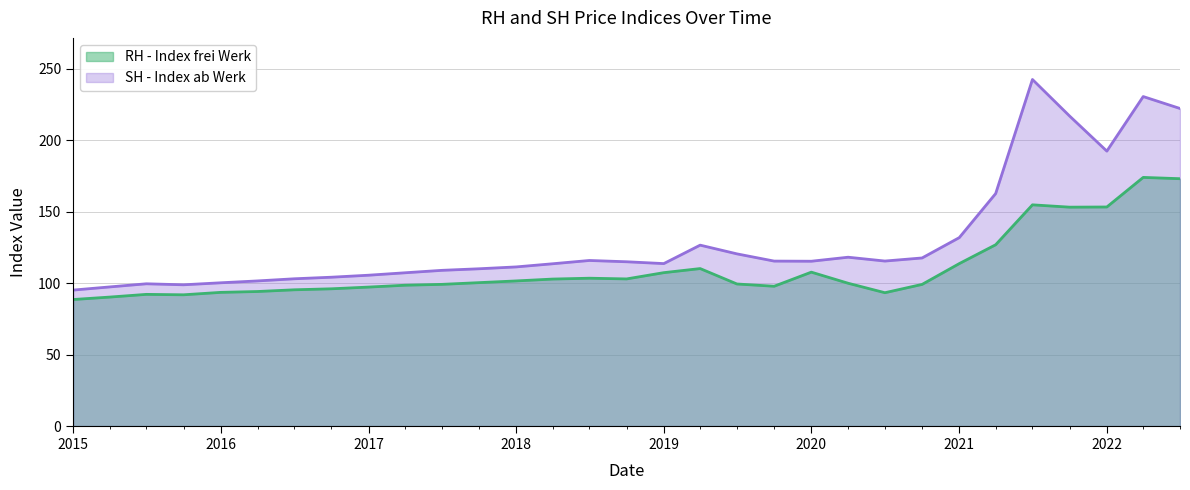

Reading left to right, what are all the values shown in this chart?

RH - Index frei Werk: 88.5	90.2	92.1	91.8	93.5	94.1	95.3	96.0	97.2	98.5	99.1	100.3	101.5	102.8	103.4	102.9	107.3	110.1	99.4	97.8	107.6	99.9	93.3	99.1	113.6	126.8	154.7	153.1	153.2	173.9	173.0
SH - Index ab Werk: 95.1	97.3	99.5	98.8	100.2	101.5	103.0	104.1	105.5	107.2	108.9	110.0	111.3	113.5	115.8	114.9	113.6	126.5	120.4	115.4	115.3	118.1	115.4	117.6	131.8	162.6	242.4	216.8	192.3	230.4	222.1